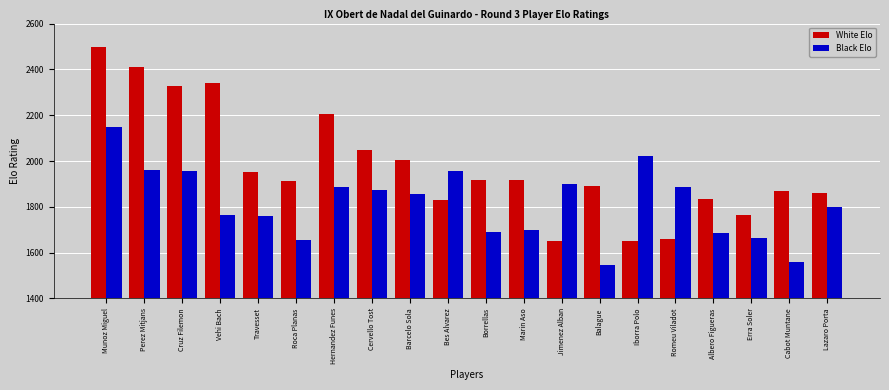

Which series changed the most between Munoz Miguel and Cabot Muntane?

White Elo